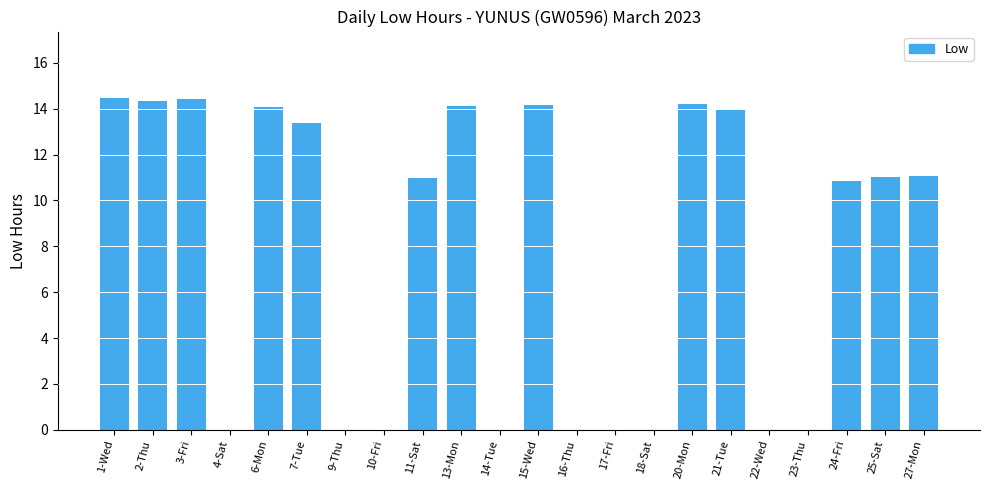

What is the maximum value shown in the chart?

14.5